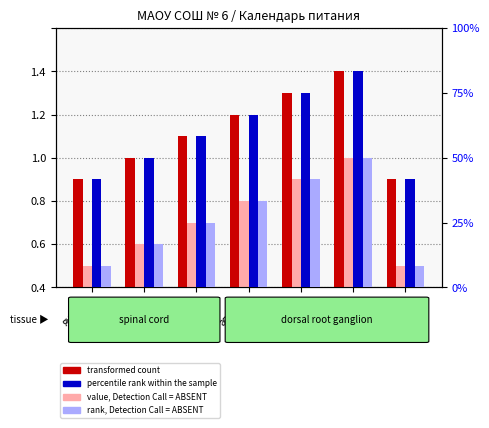

Reading left to right, list all the values displayed in this chart.

transformed count: январь=5	февраль=6	март=7	апрель=8	май=9	июнь=10	сентябрь=5
value, Detection Call = ABSENT: январь=1	февраль=2	март=3	апрель=4	май=5	июнь=6	сентябрь=1
percentile rank within the sample: январь=5	февраль=6	март=7	апрель=8	май=9	июнь=10	сентябрь=5
rank, Detection Call = ABSENT: январь=1	февраль=2	март=3	апрель=4	май=5	июнь=6	сентябрь=1